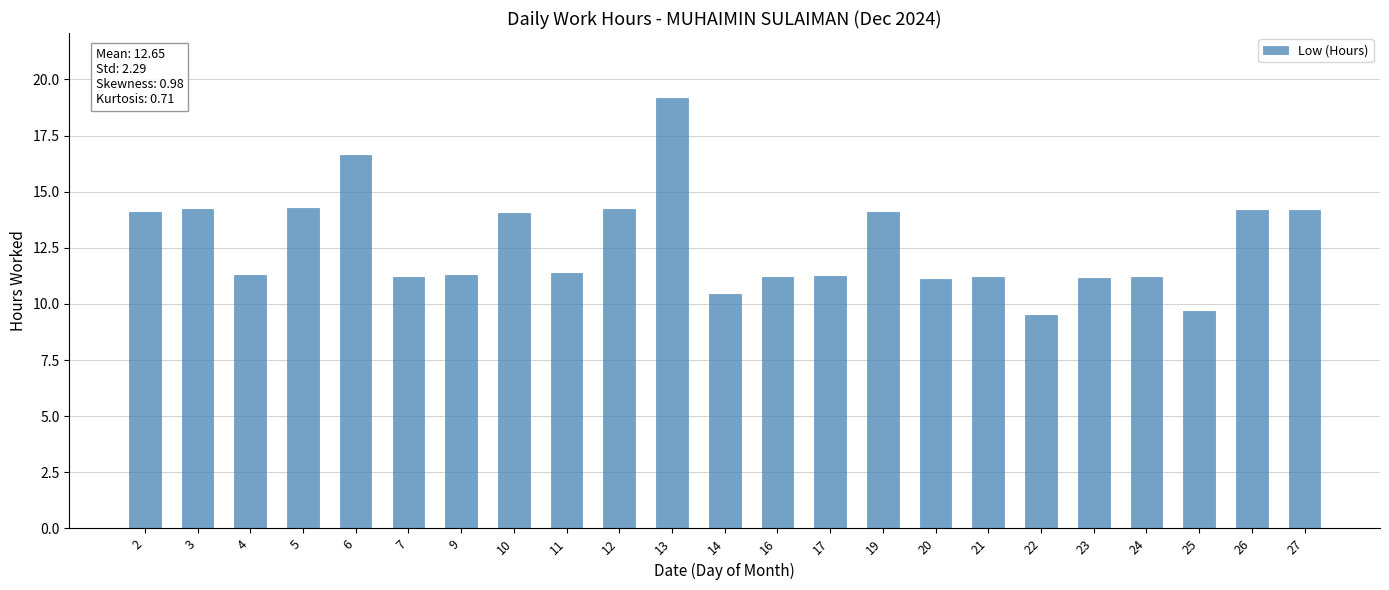

What is the greatest value displayed?

19.2